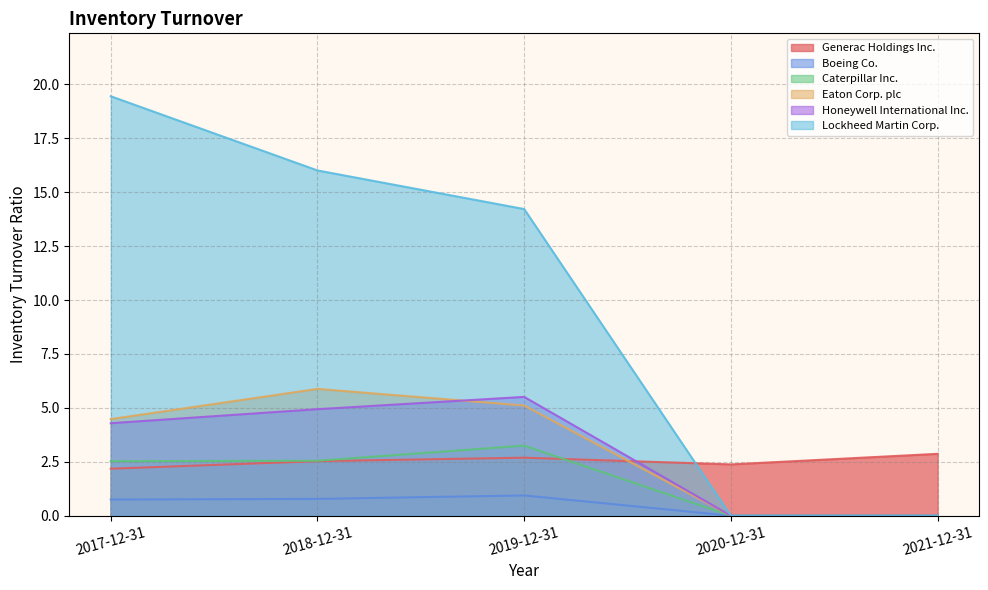

What is the label of the 5th point from the left?

2021-12-31